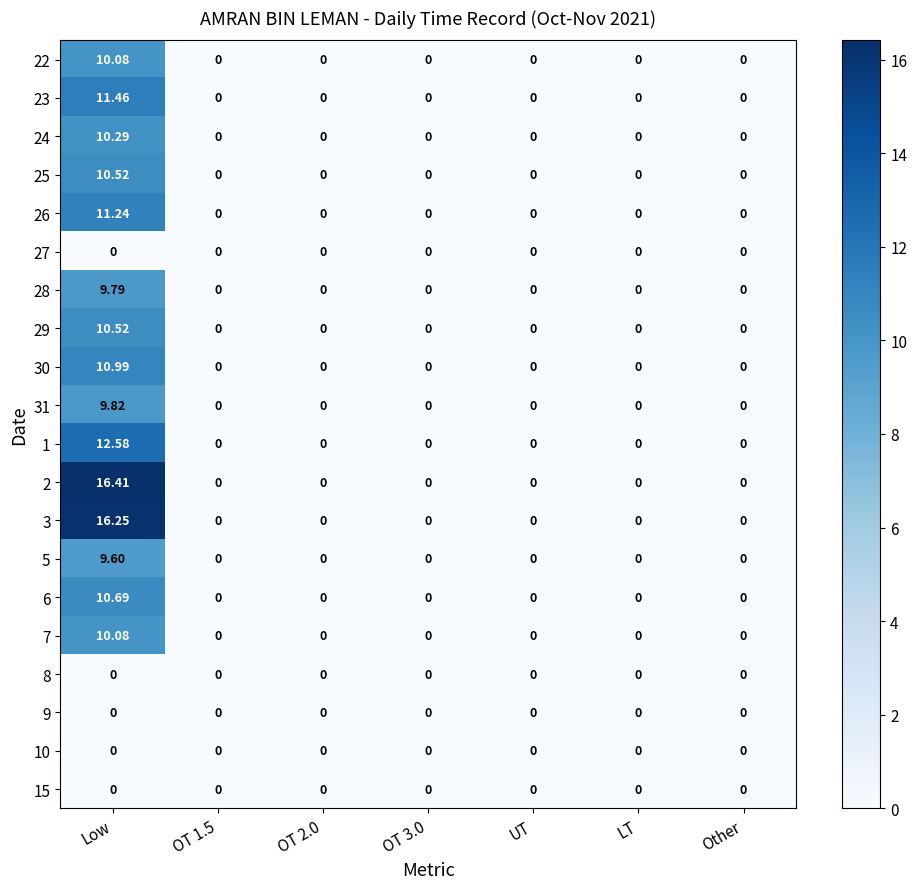

At how many categories does at least one series exceed 12?

1